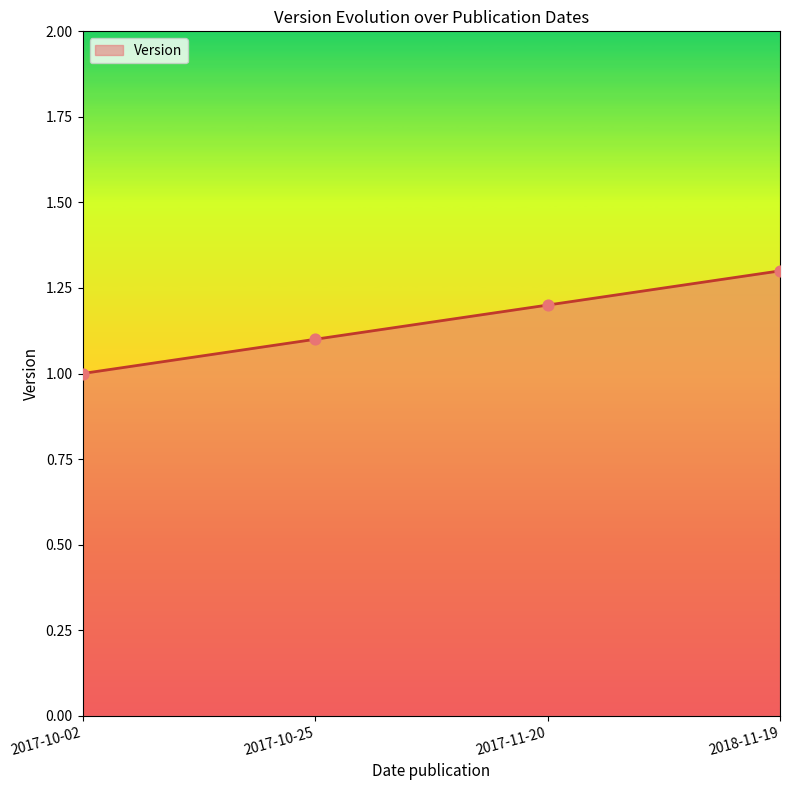

What is the change in value from 2017-10-25 to 2018-11-19?

+0.2